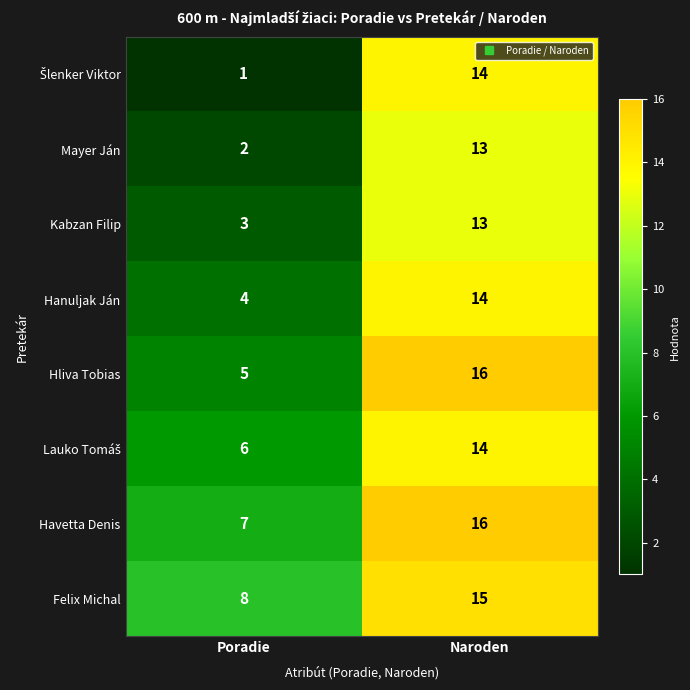

What is the total value across all series at Poradie?

36